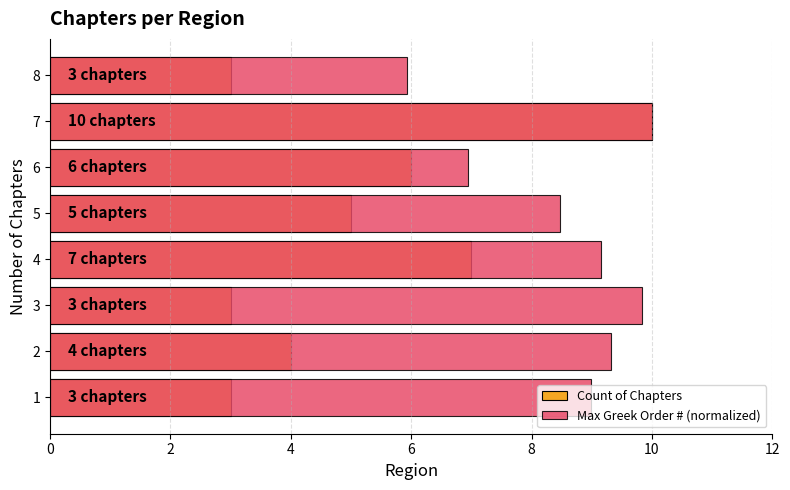

How many values in the Max Greek Order # (normalized) series exceed 9?

4